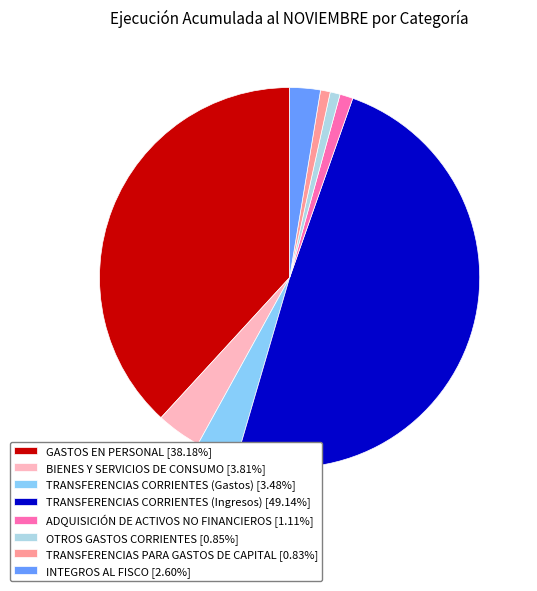

Which slice is the largest?

TRANSFERENCIAS CORRIENTES (Ingresos)